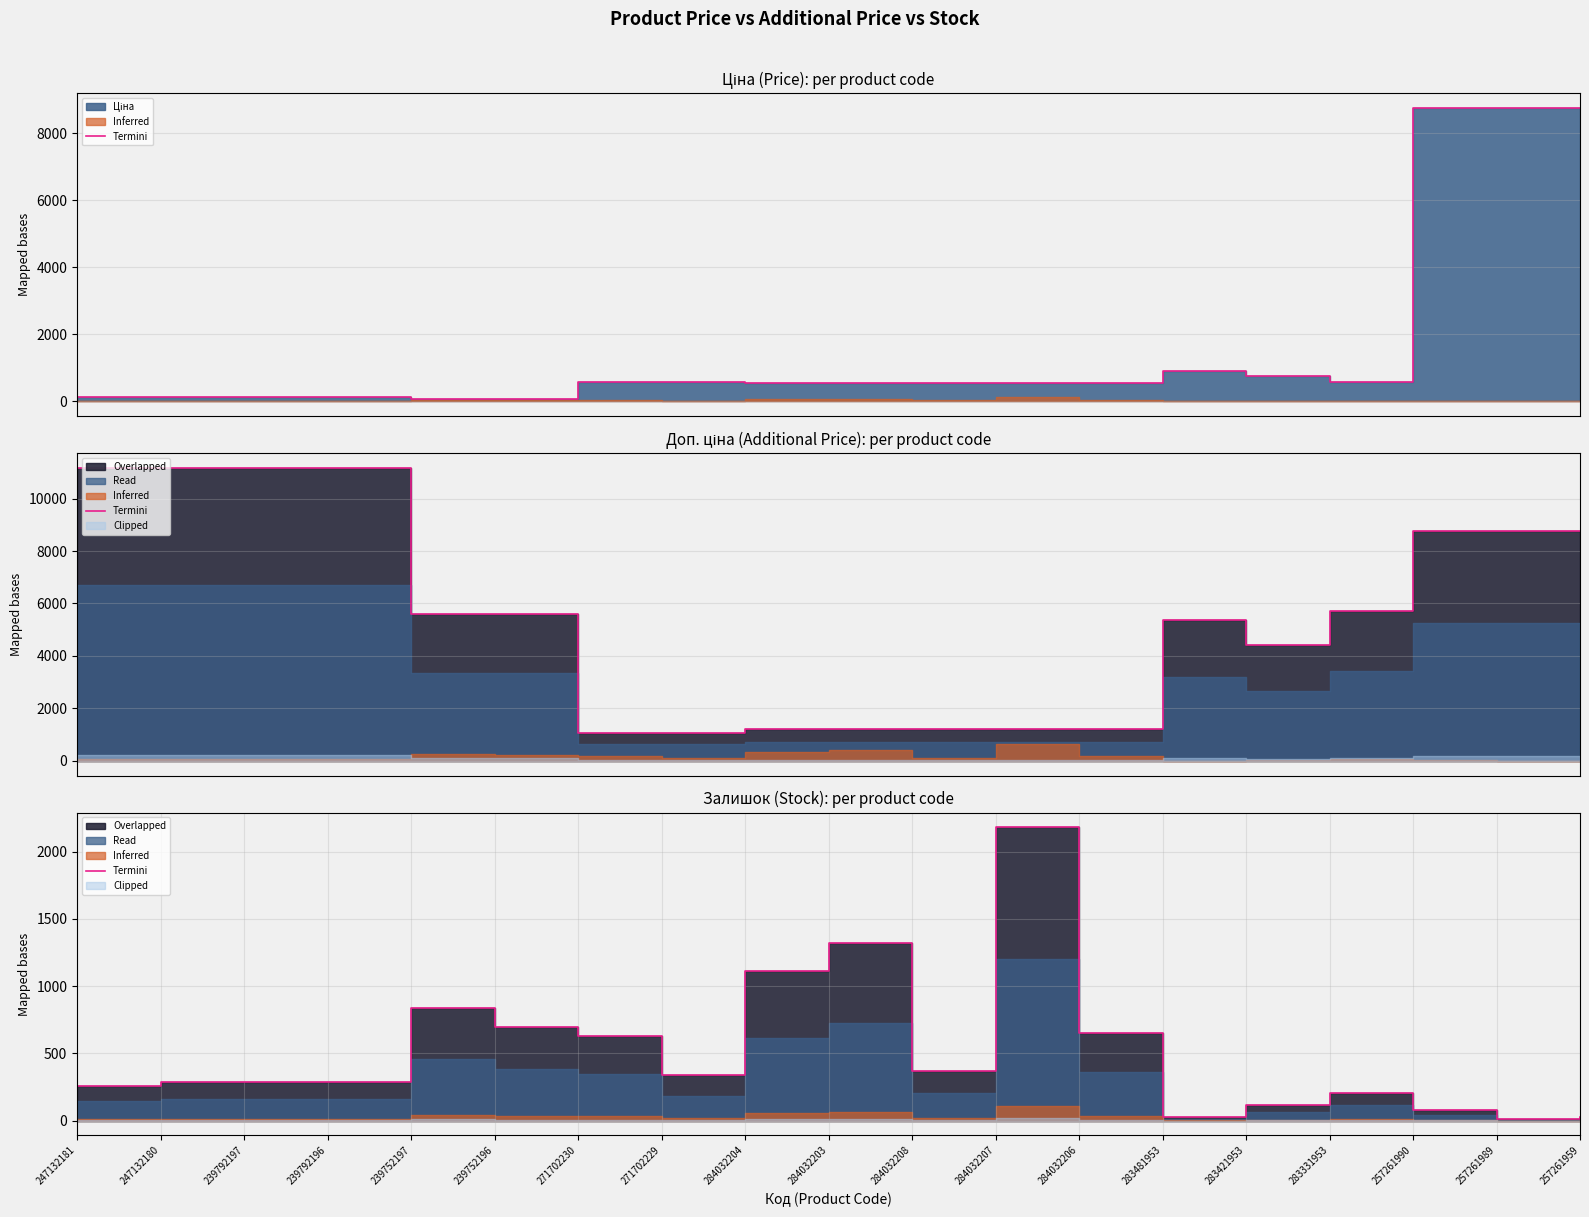

What is the sum of the values at 247132181 and 283481953?

284